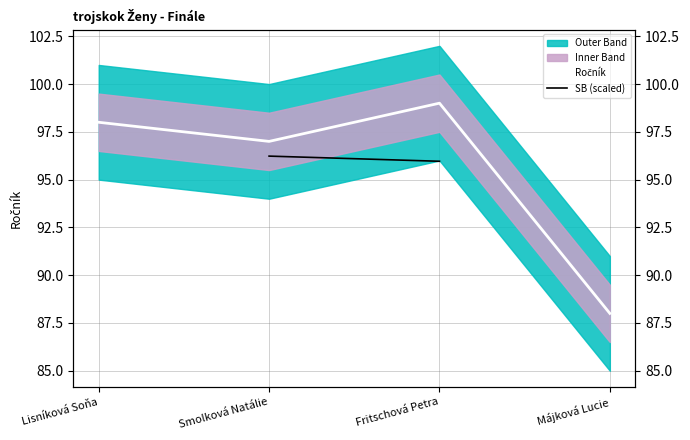

How many lines are shown in the chart?

2